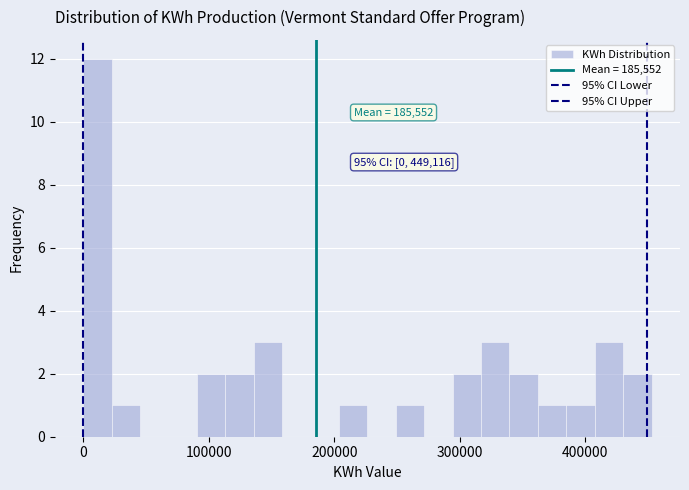

Read against the x-axis, roughly where is the centre of the tallest bar?

10000